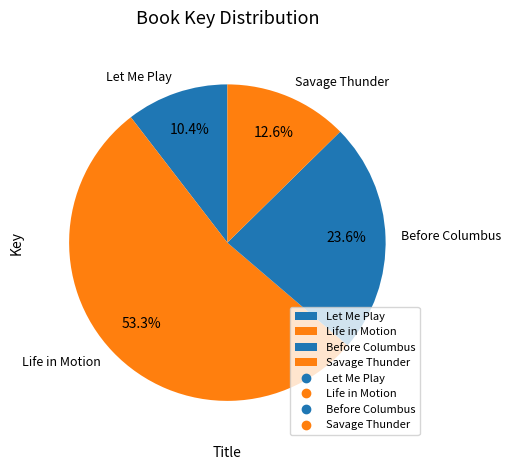

How many segments does this pie chart have?

4